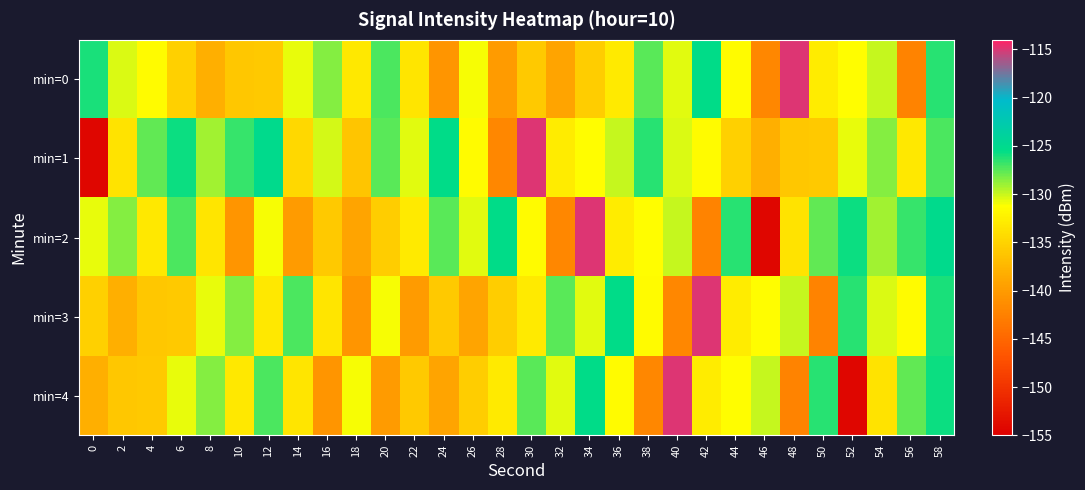

What is the total value across all series at 10?

-665.0